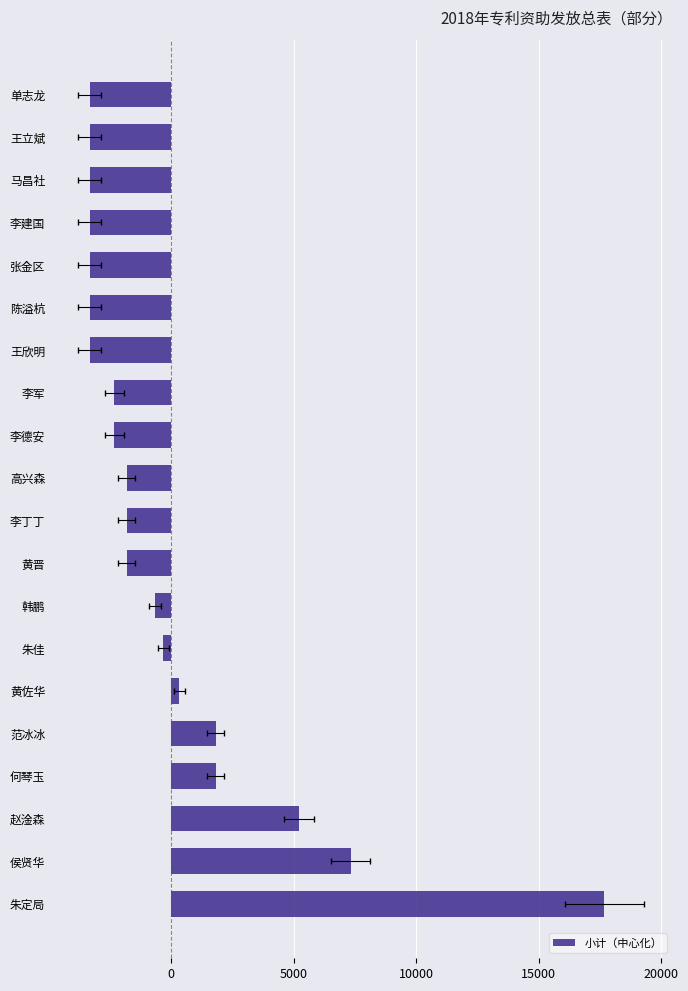

Which has a higher value, 王立斌 or 张金区?

王立斌